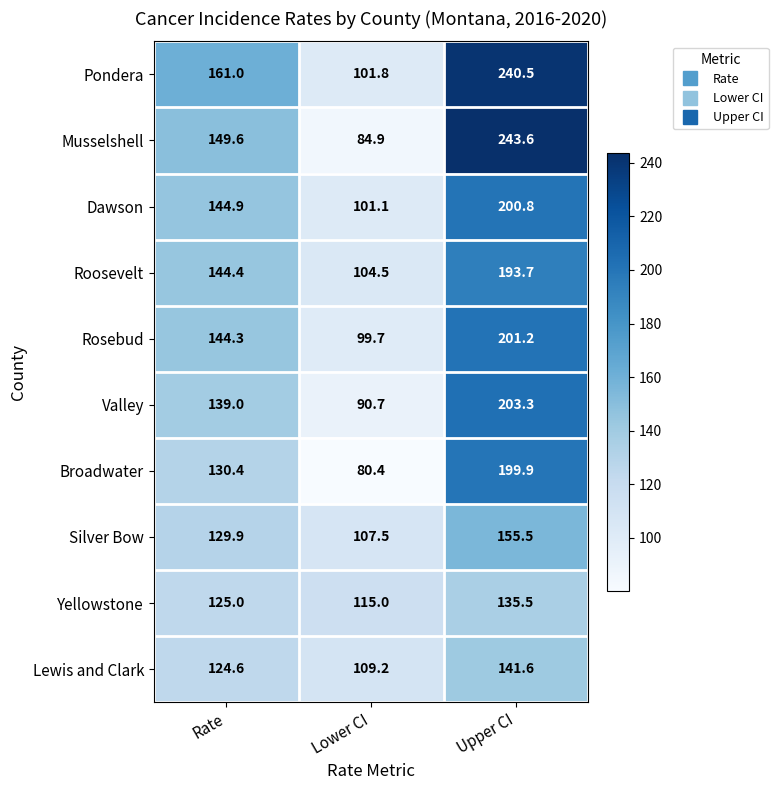

At which label is Roosevelt closest to 149?

Rate